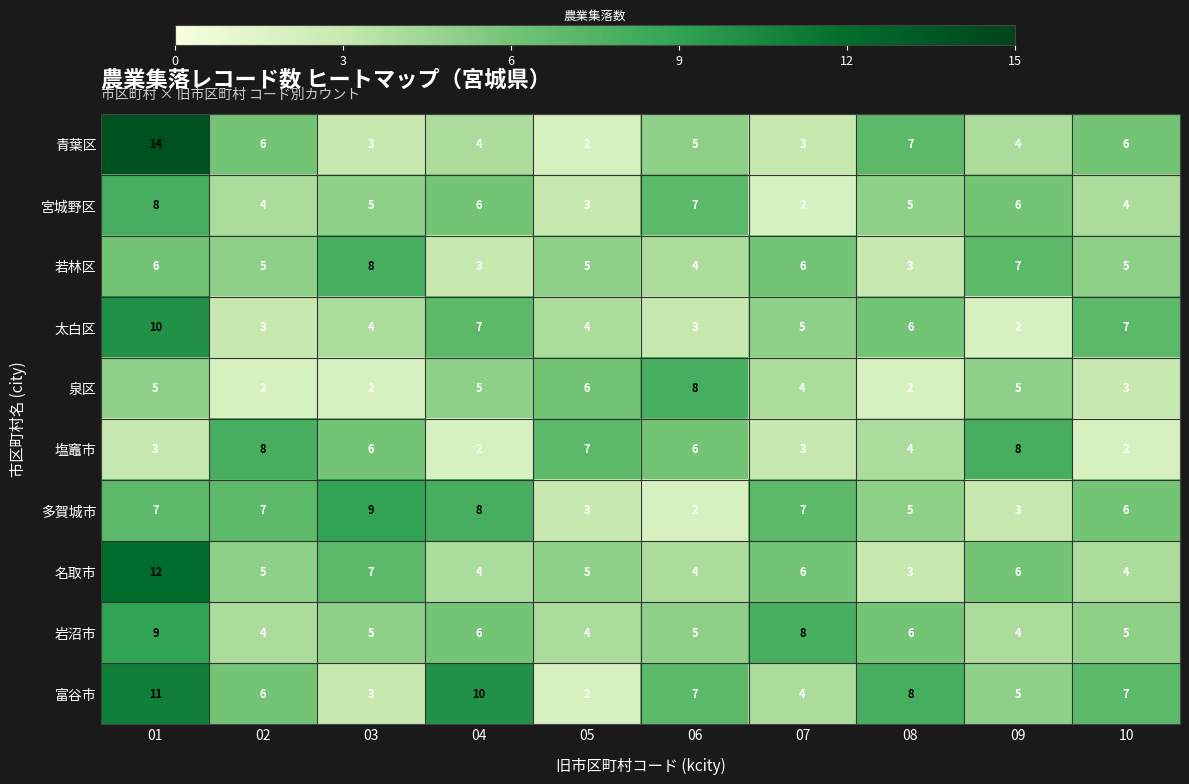

What is the total value across all series at 05?

41